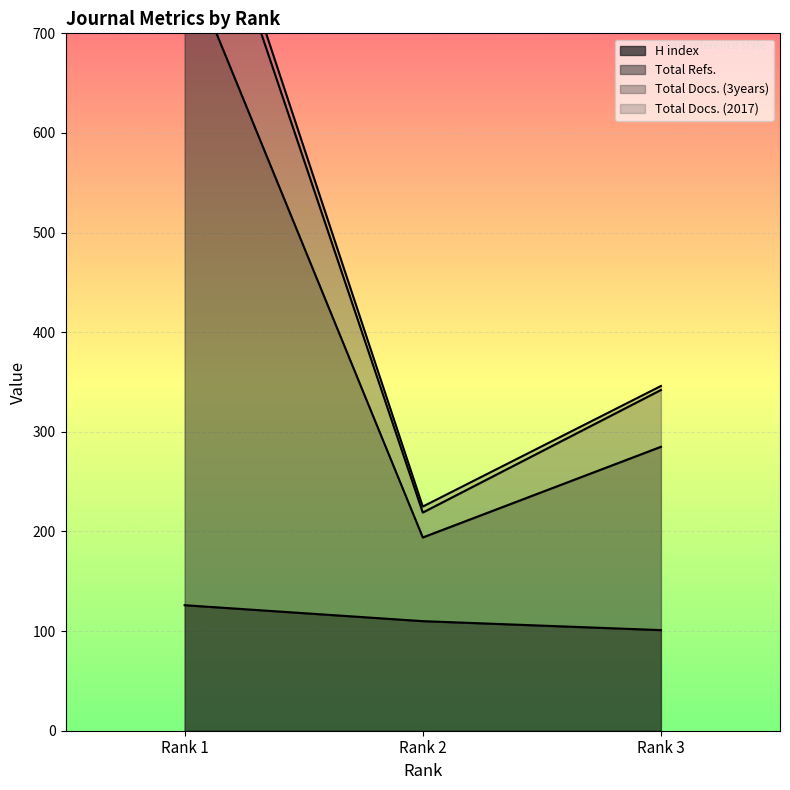

What is the highest value of the H index series?

126